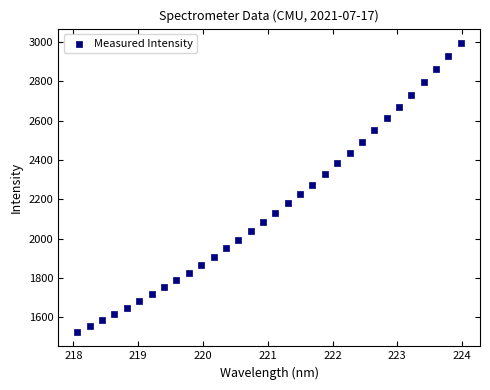

What is the range of Y values (max minus min)?

1468.4